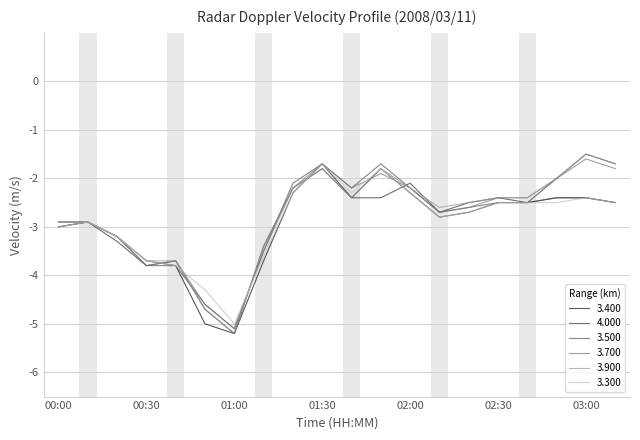

What is the maximum value for 3.400?

-1.7